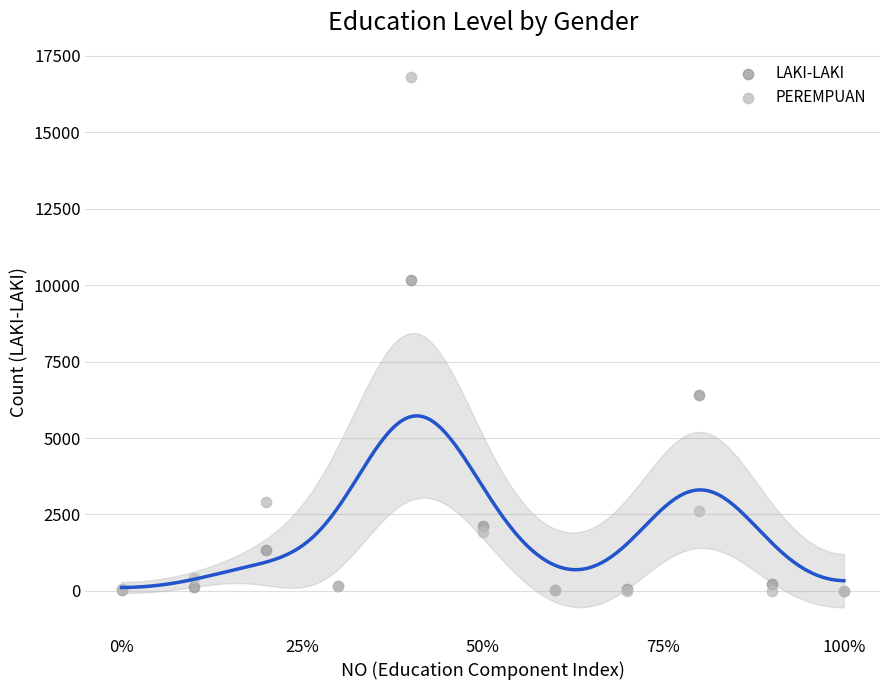

In the LAKI-LAKI series, what Y value is closest to 5091?

6392